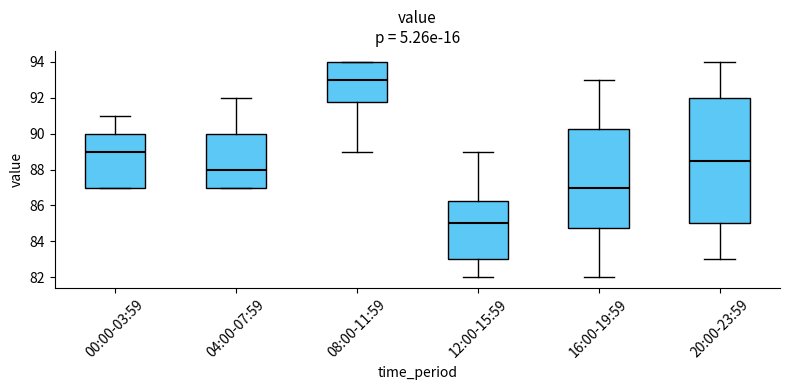

Where does the lower whisker of the box for 08:00-11:59 end on the y-axis? The values are not printed on the chart, so give them approximately, as read against the axis.

89.0